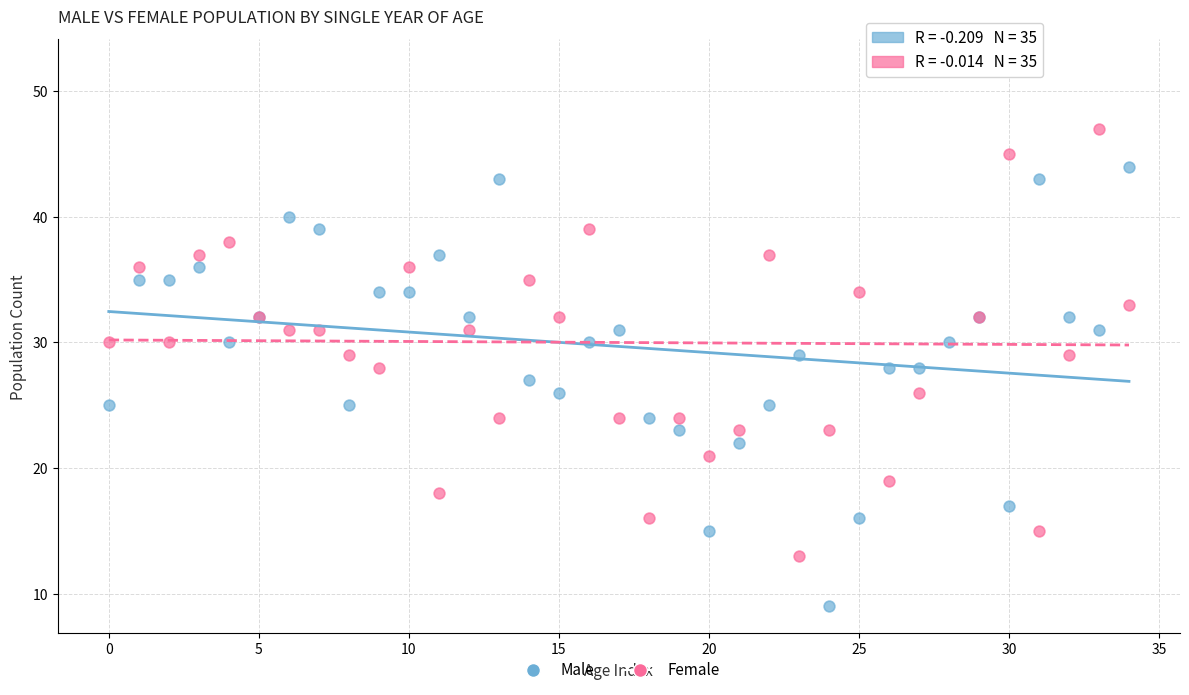

Which series reaches the minimum Y coordinate?

Male